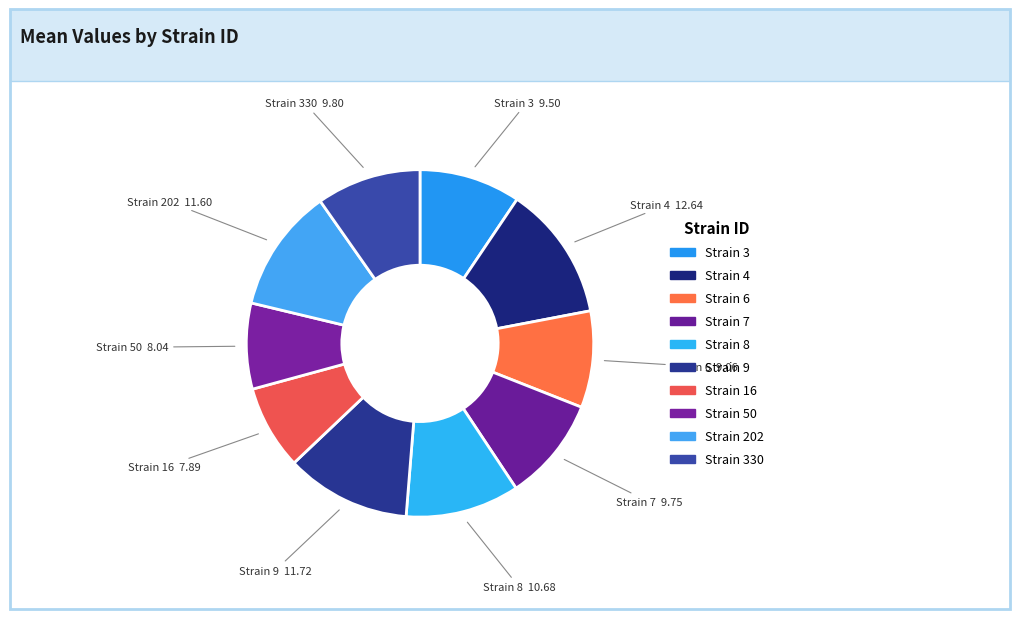

Rank the categories by value from lowest to highest.

16, 50, 6, 3, 7, 330, 8, 202, 9, 4